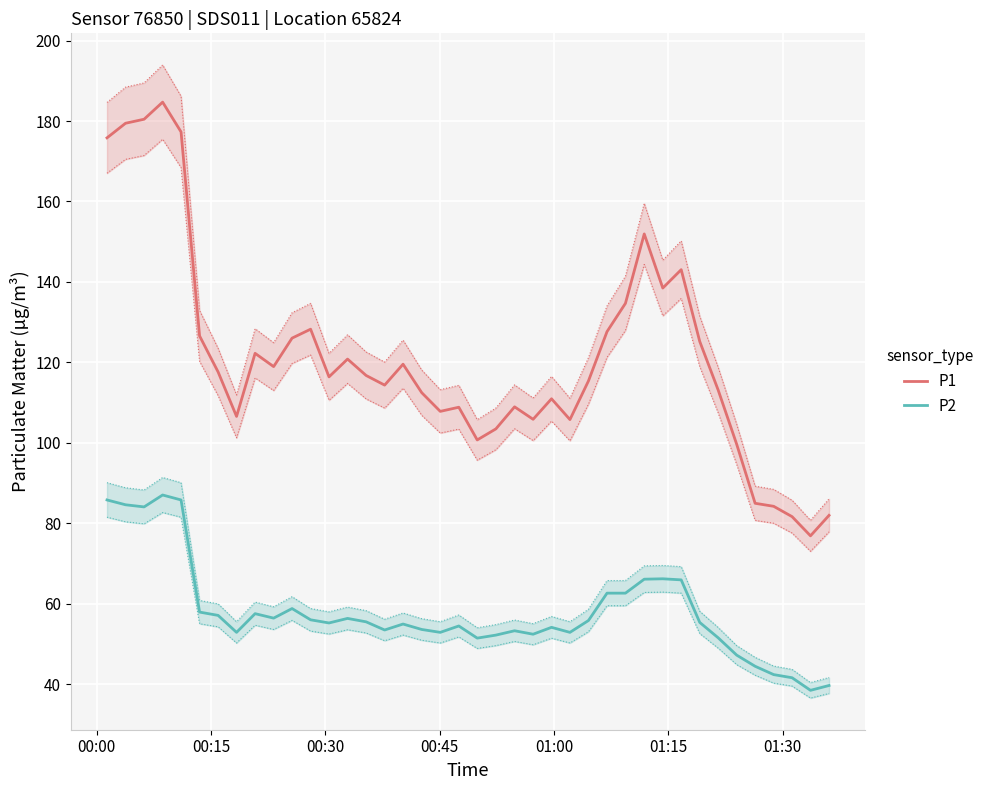

What is the difference between the second highest and second lowest values in the P1 series?

98.8